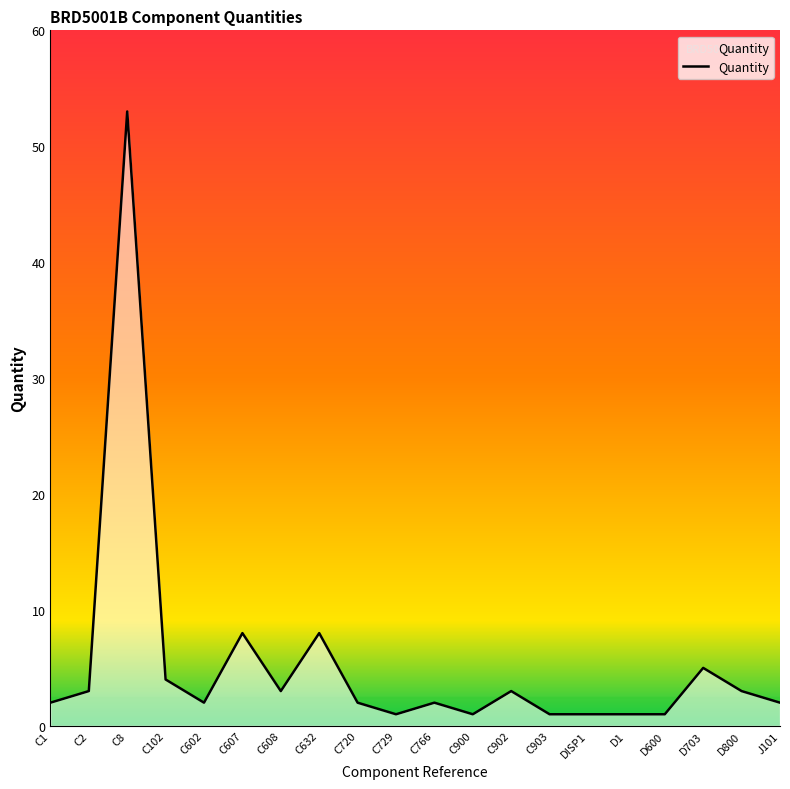

Which label corresponds to the largest value in the chart?

C8